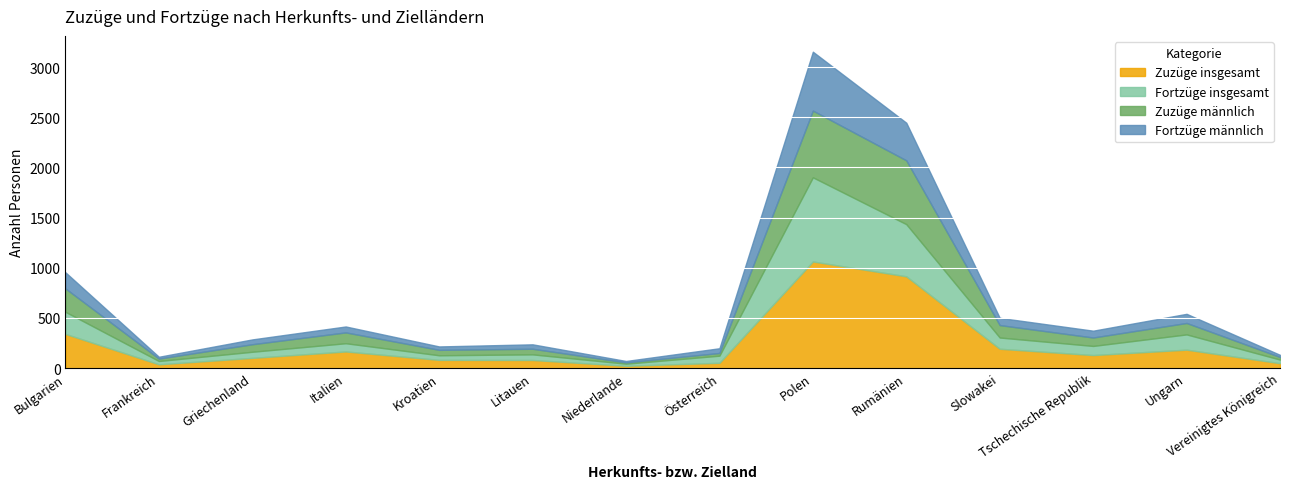

What is the difference between the maximum and minimum values in the Fortzüge männlich series?

573